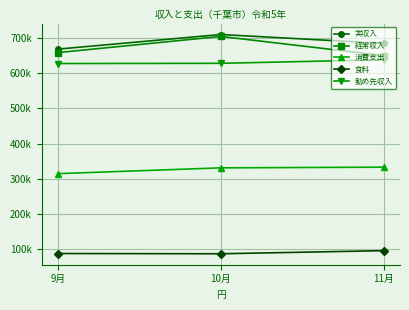

At which label does 経常収入 first exceed 658753?

10月